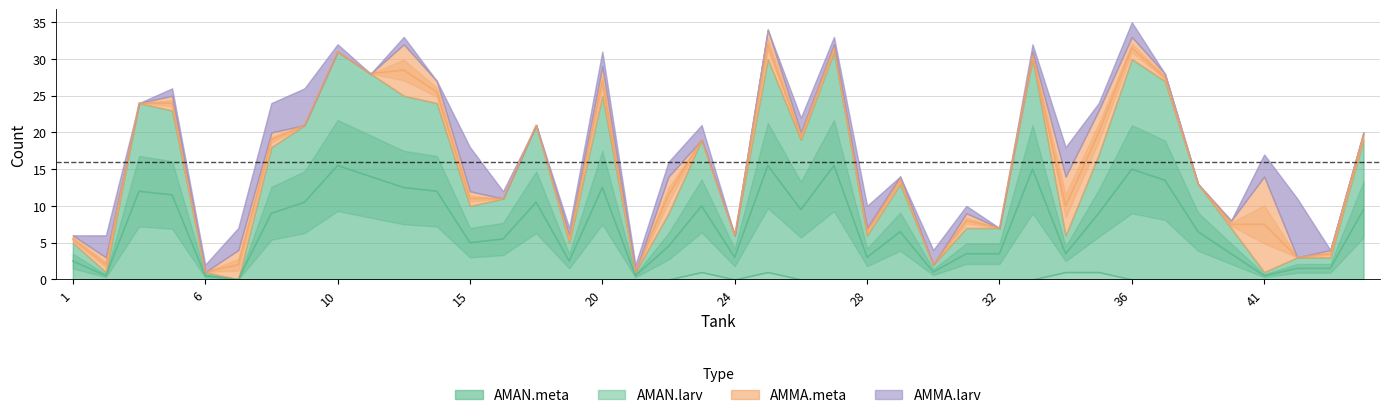

How many values in the AMMA.meta series exceed 1?

15